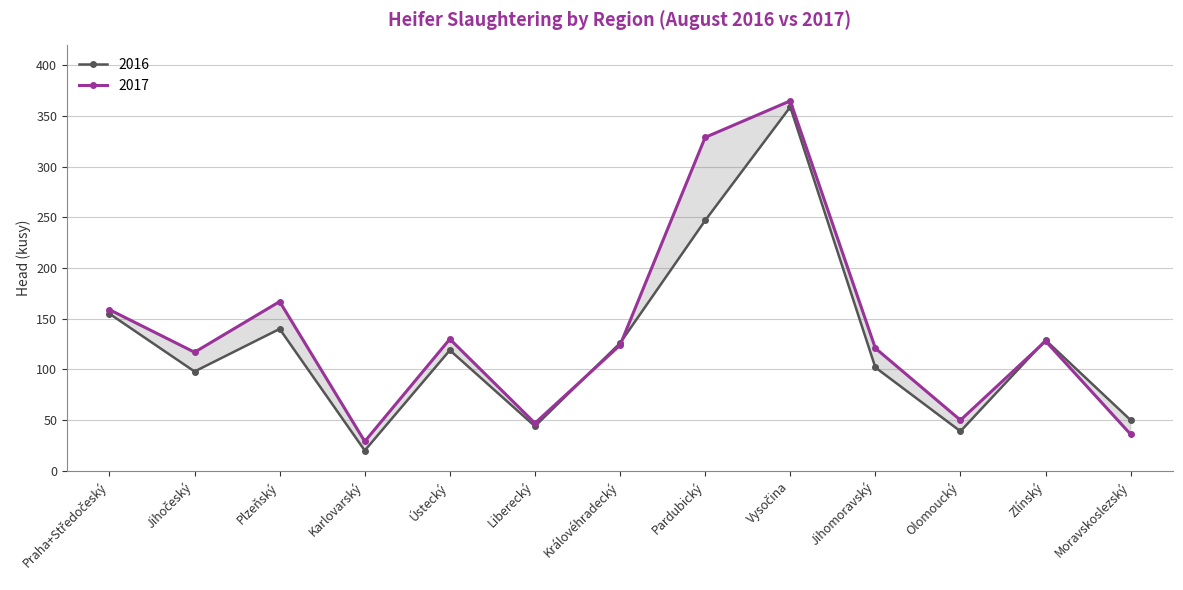

What is the difference between the second highest and minimum values in the 2016 series?

227